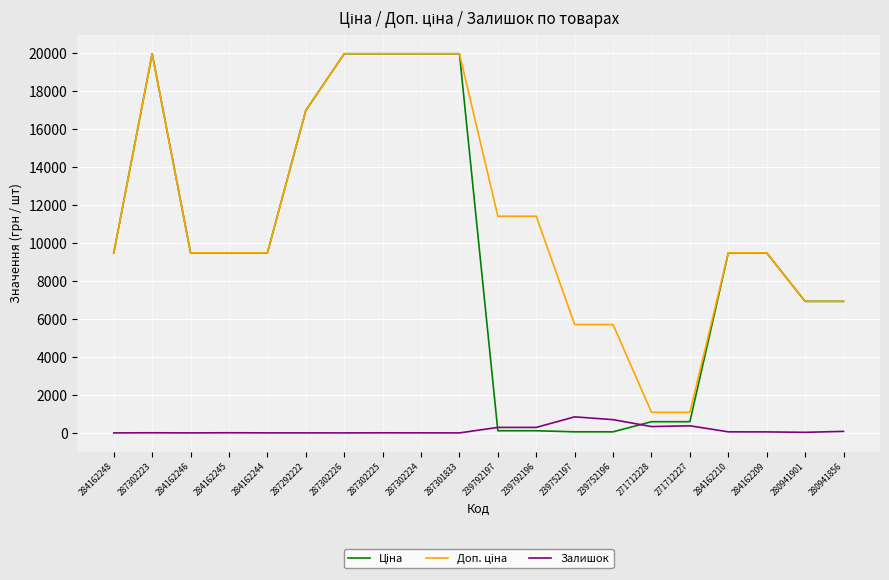

True or false: Залишок has a value of 374.0 at 271712227.

True